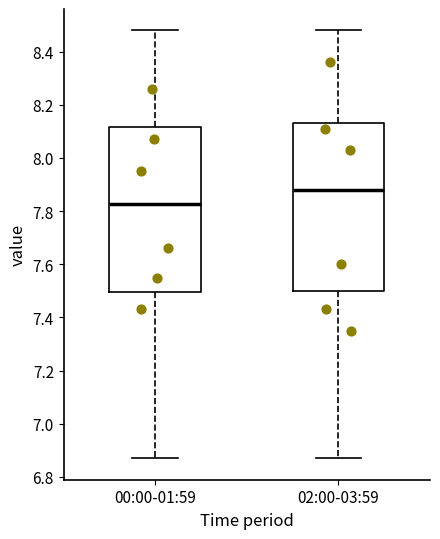

Reading left to right, transcribe this box plot: for each box, give where its median line is, the range the box spans, and where its two whiskers end, as read against the y-axis. The values are not printed on the chart, so give them approximately, as read against the axis.

00:00-01:59: median 7.82, box 7.50 to 8.12, whiskers 6.88 to 8.48
02:00-03:59: median 7.88, box 7.50 to 8.14, whiskers 6.88 to 8.48